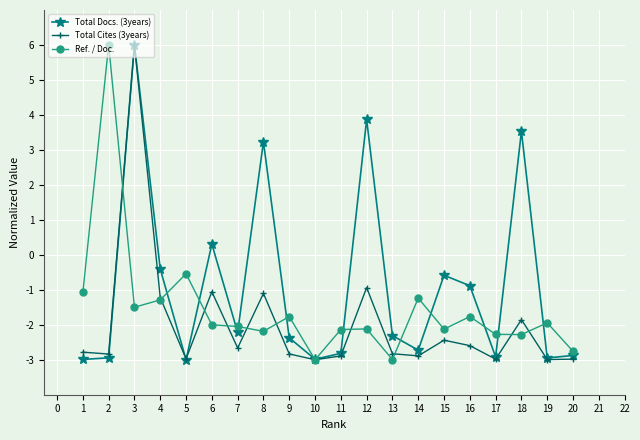

True or false: Total Cites (3years) has more than 0 interior local peaks.

True